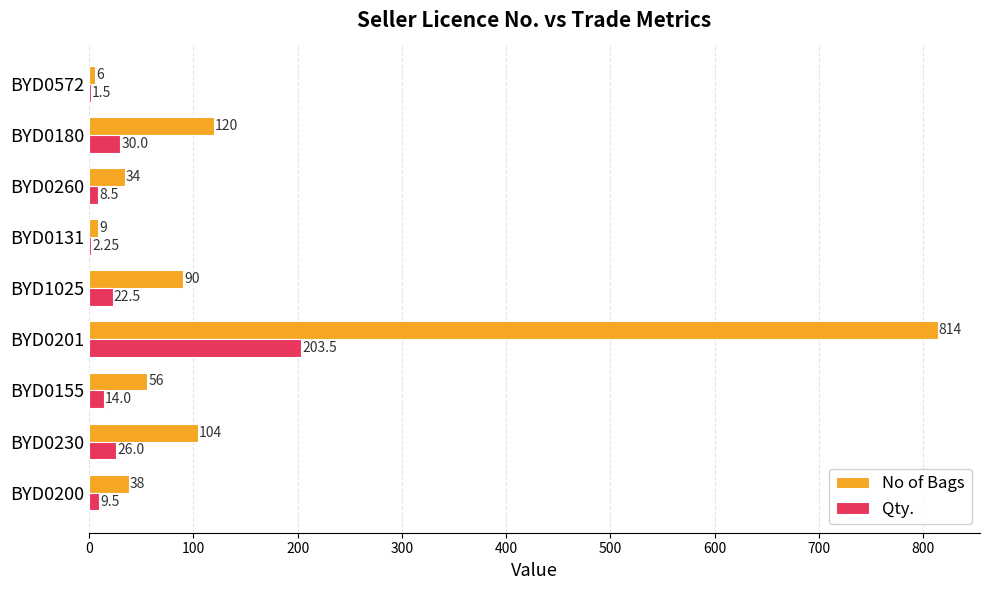

Count the number of data series in this chart.

2